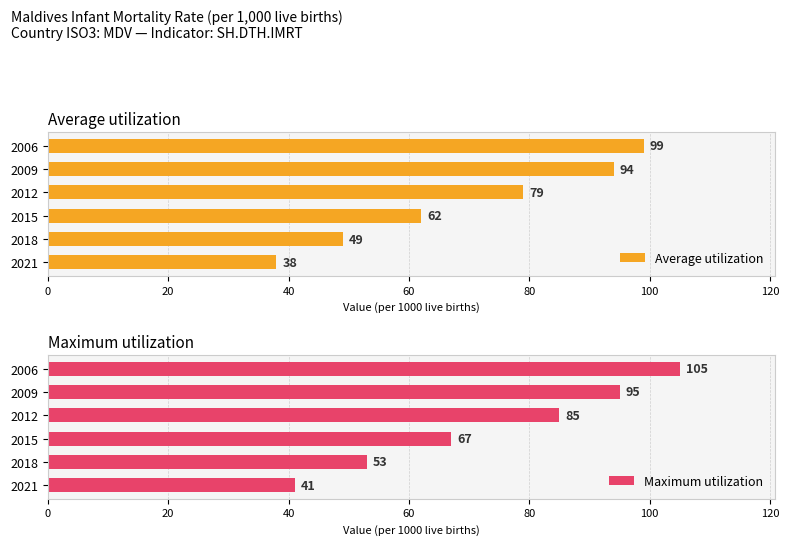

At which label is Average utilization closest to 68?

2015